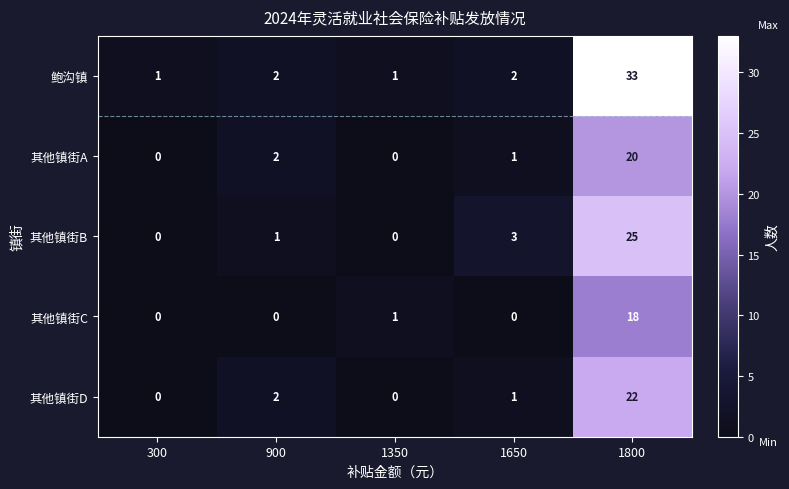

Rank the series by their maximum value, from lowest to highest.

其他镇街C, 其他镇街A, 其他镇街D, 其他镇街B, 鲍沟镇